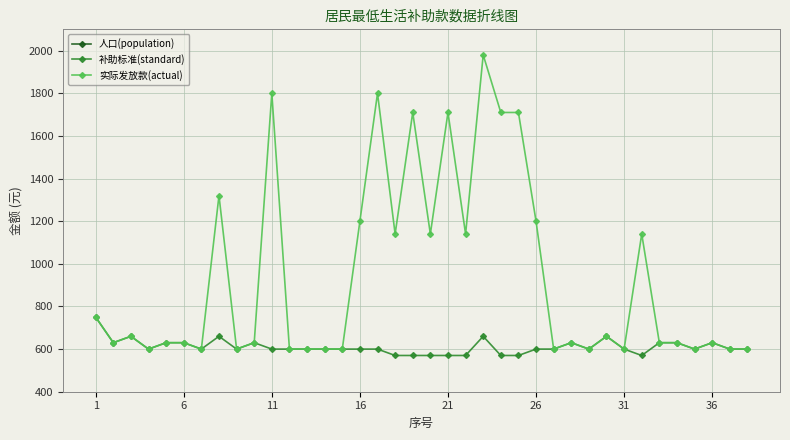

What is the maximum value for 实际发放款(actual)?

1980